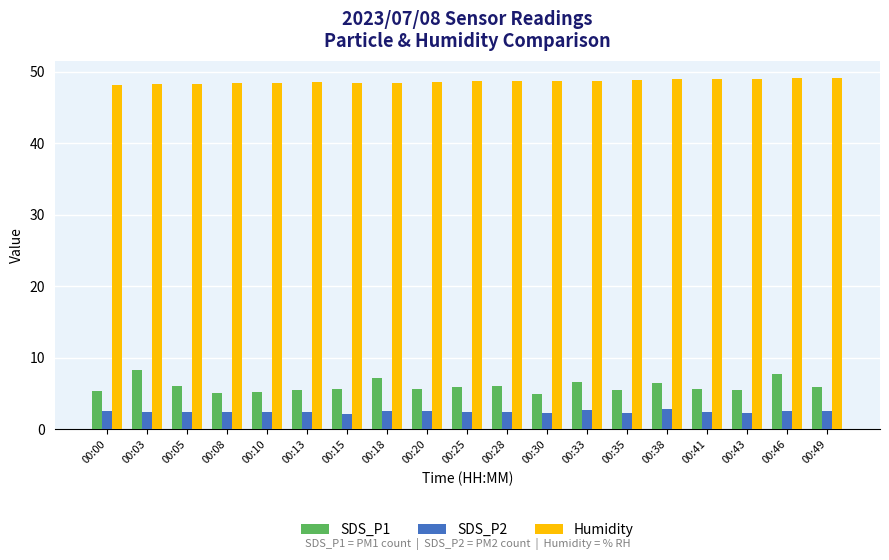

What is the difference between the highest and lowest values at 00:08?

45.9